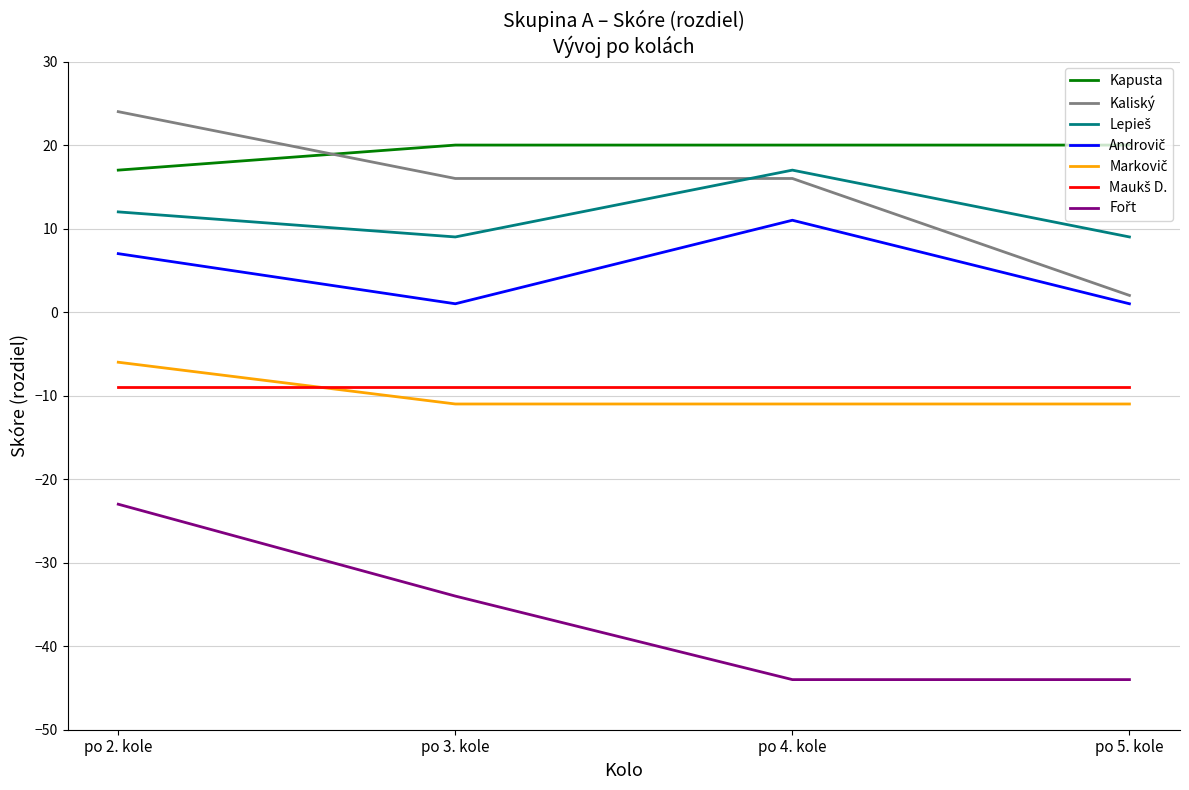

True or false: Kapusta has a value of 14 at po 4. kole.

False